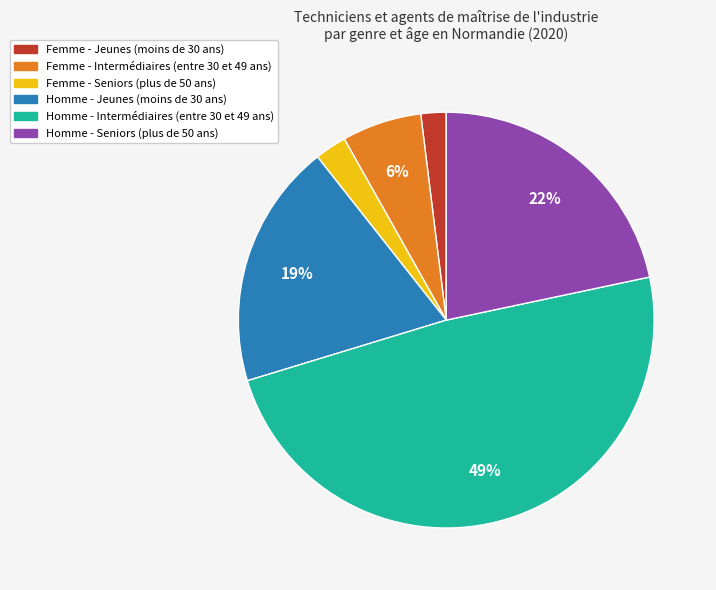

Which has a higher value, Homme - Intermédiaires (entre 30 et 49 ans) or Femme - Seniors (plus de 50 ans)?

Homme - Intermédiaires (entre 30 et 49 ans)